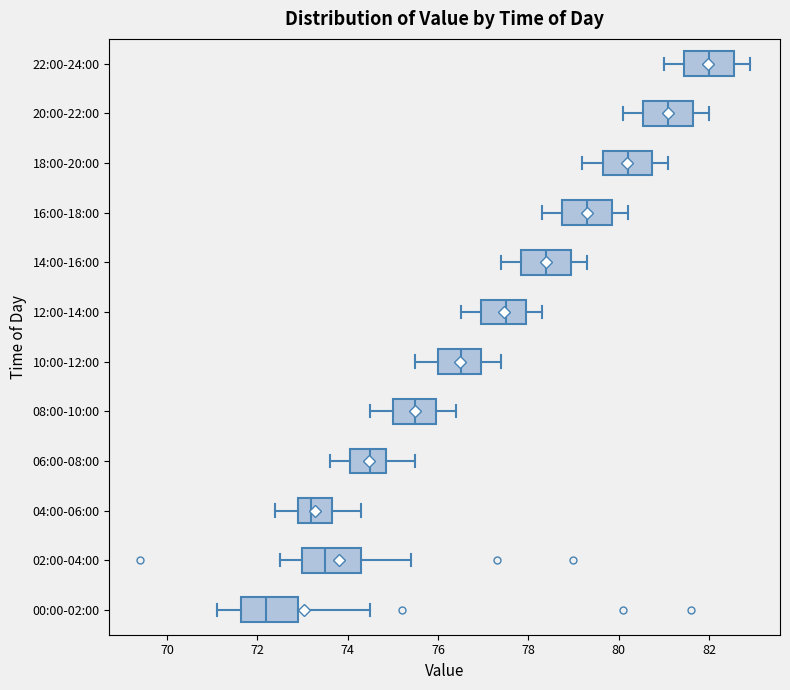

Reading bottom to top, transcribe this box plot: for each box, give where its median line is, the range the box spans, and where its two whiskers end, as read against the x-axis. The values are not printed on the chart, so give them approximately, as read against the axis.

00:00-02:00: median 72.2, box 71.6 to 73.0, whiskers 71.2 to 74.6
02:00-04:00: median 73.6, box 73.0 to 74.4, whiskers 72.6 to 75.4
04:00-06:00: median 73.2, box 73.0 to 73.6, whiskers 72.4 to 74.4
06:00-08:00: median 74.6, box 74.0 to 74.8, whiskers 73.6 to 75.6
08:00-10:00: median 75.6, box 75.0 to 76.0, whiskers 74.6 to 76.4
10:00-12:00: median 76.6, box 76.0 to 77.0, whiskers 75.6 to 77.4
12:00-14:00: median 77.6, box 77.0 to 78.0, whiskers 76.6 to 78.4
14:00-16:00: median 78.4, box 77.8 to 79.0, whiskers 77.4 to 79.4
16:00-18:00: median 79.4, box 78.8 to 79.8, whiskers 78.4 to 80.2
18:00-20:00: median 80.2, box 79.6 to 80.8, whiskers 79.2 to 81.2
20:00-22:00: median 81.2, box 80.6 to 81.6, whiskers 80.2 to 82.0
22:00-24:00: median 82.0, box 81.4 to 82.6, whiskers 81.0 to 83.0